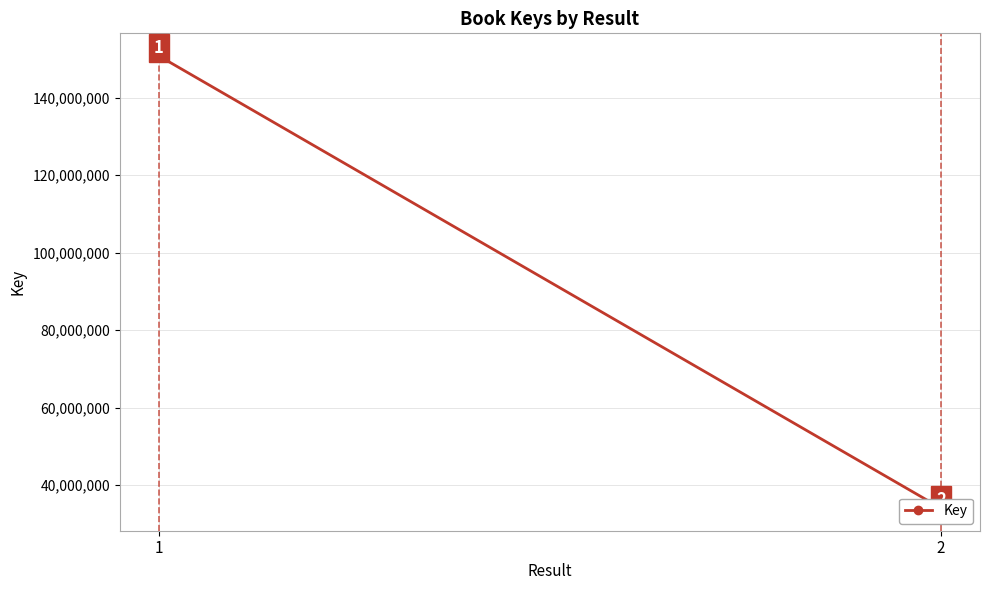

Which category has the lowest value across all series?

2